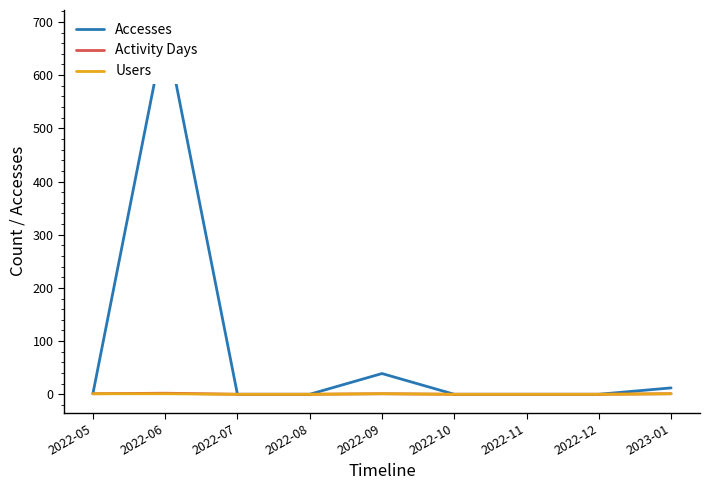

Which category has the highest value in the Users series?

2022-05